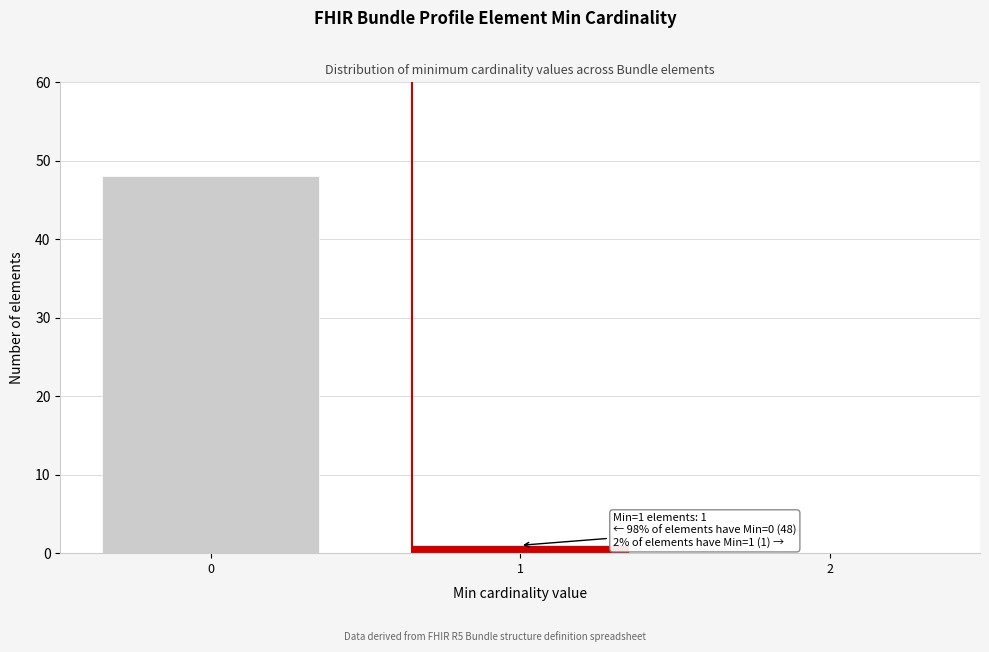

Reading left to right, transcribe all the data shown in this chart.

0=48	1=1	2=0